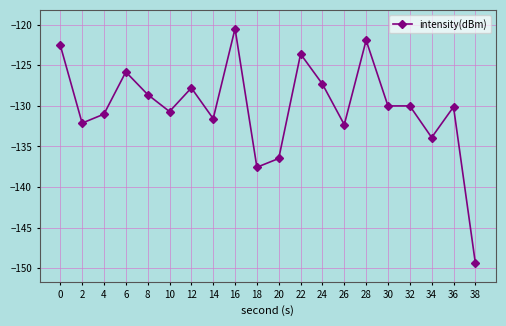

The value at 30 is -31.0. True or false?

False